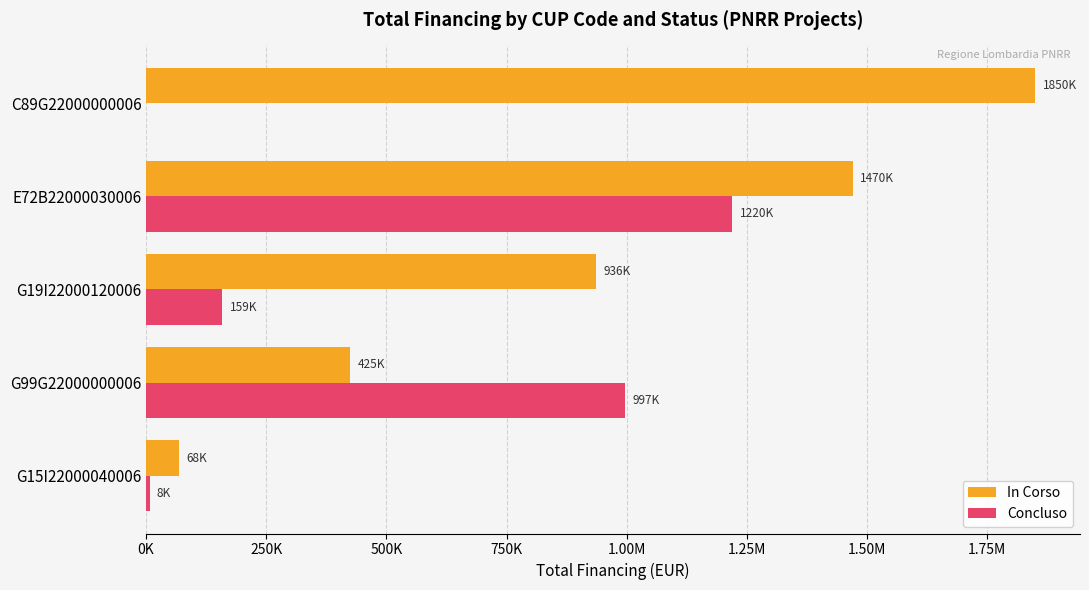

How many values in the Concluso series are below 158646?

2